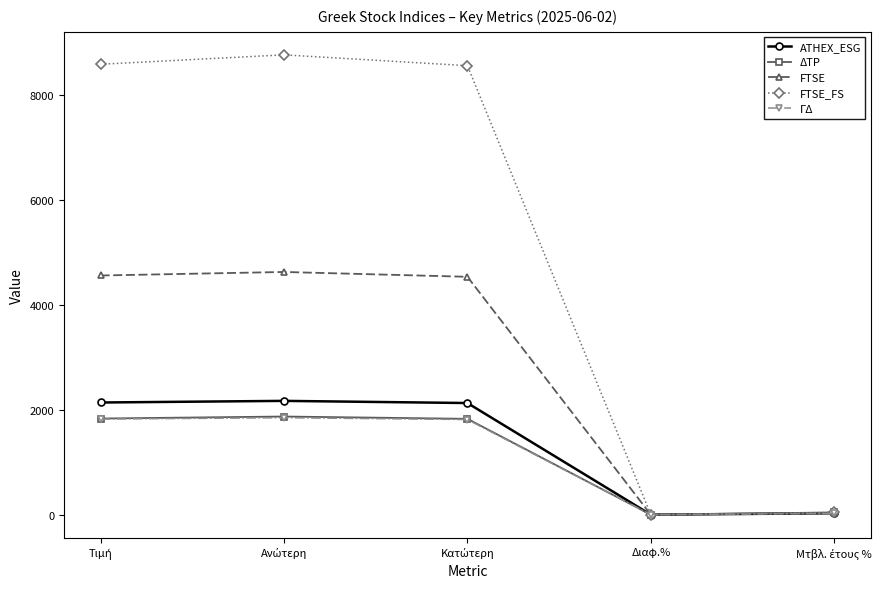

Which series has the largest total across all categories?

FTSE_FS